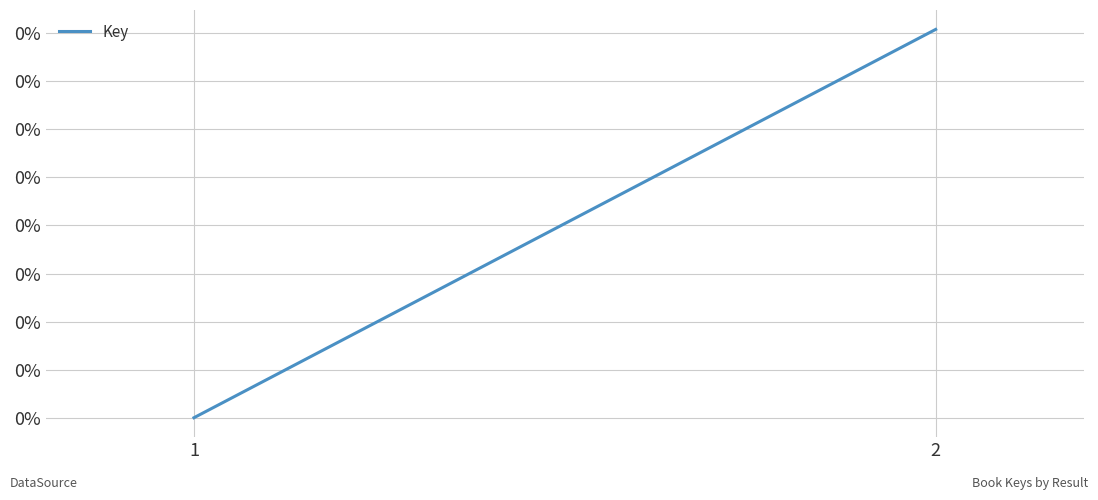

How many values are above zero?

1